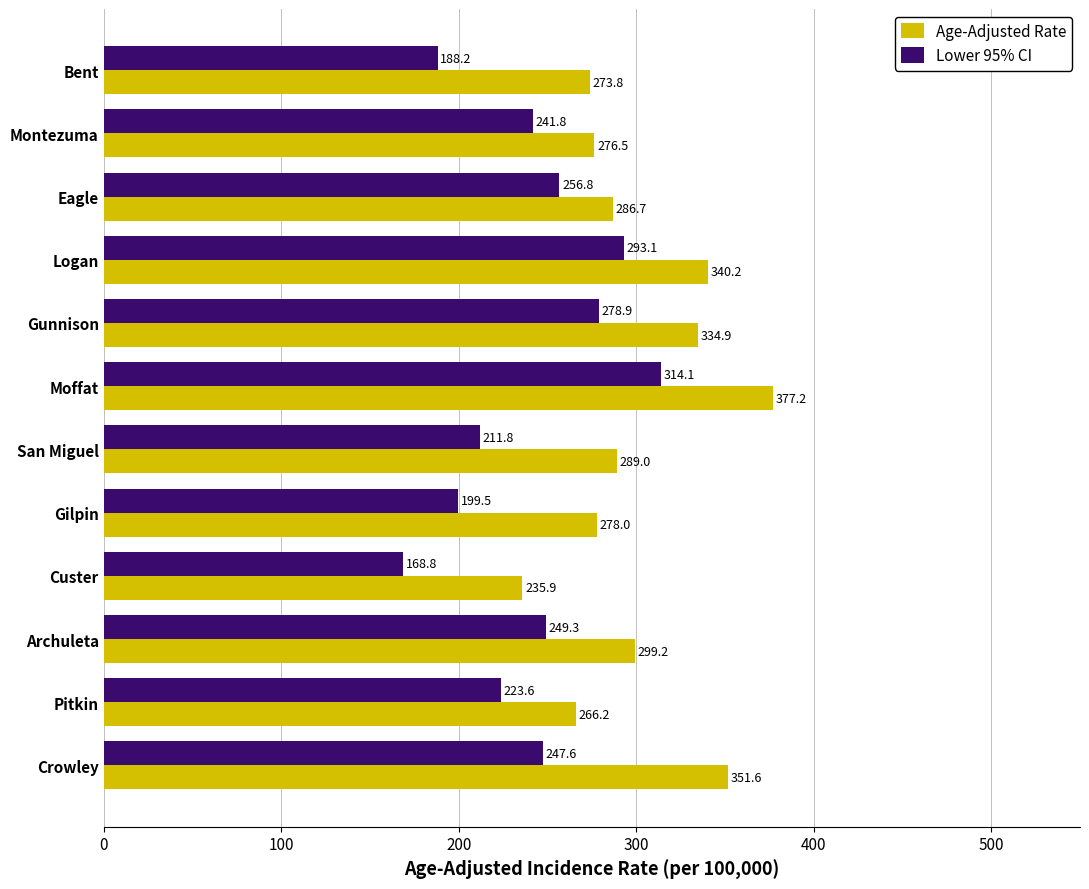

What is the greatest value displayed?

377.2